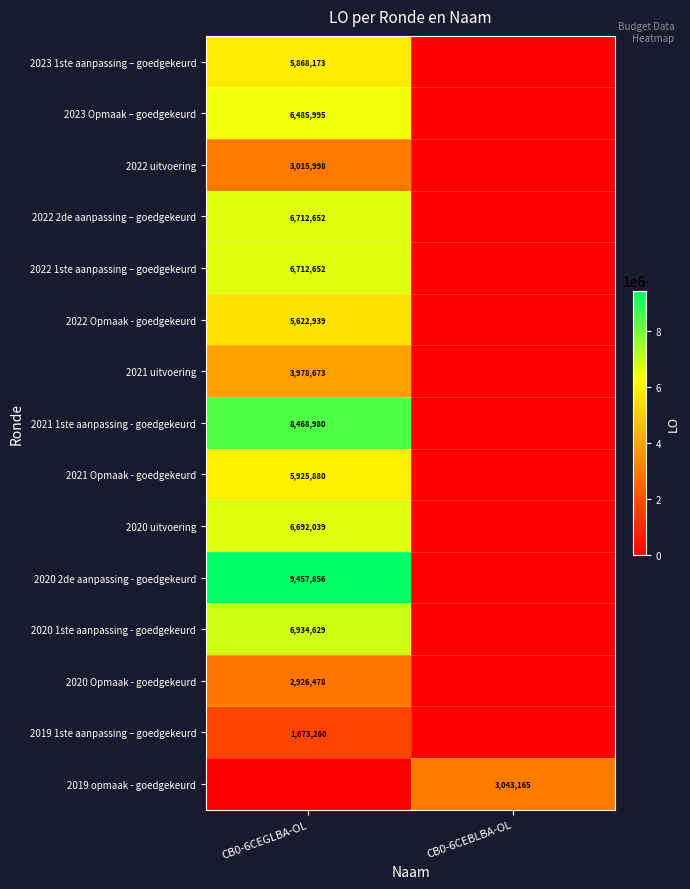

The value of 2021 uitvoering at CB0-6CEGLBA-OL is 1073134. True or false?

False